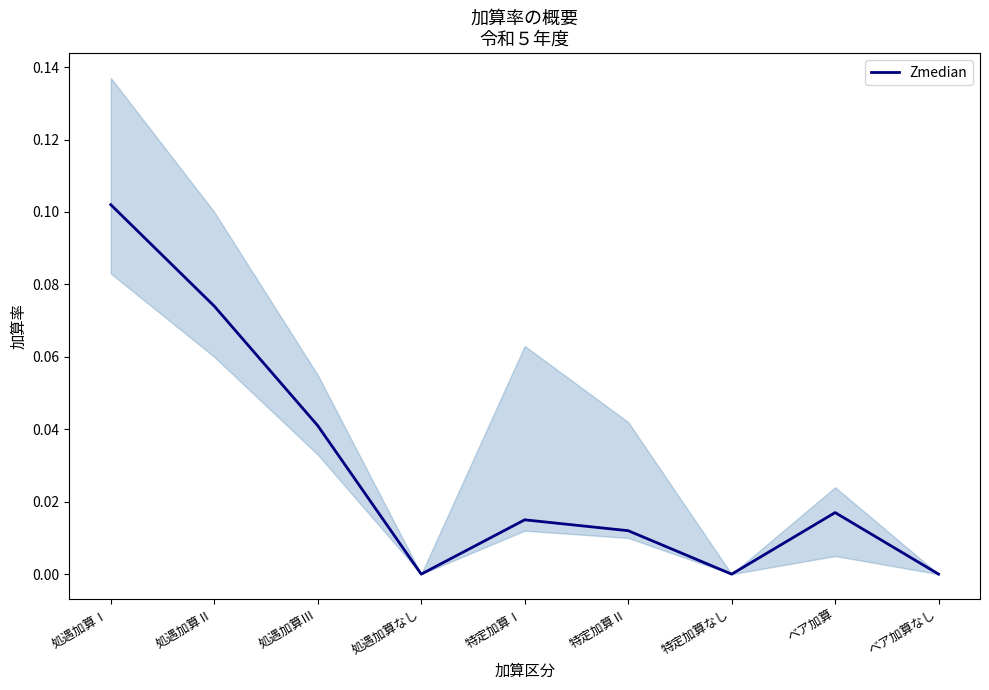

Is it true that the value at 特定加算Ⅰ is 0.0?

True